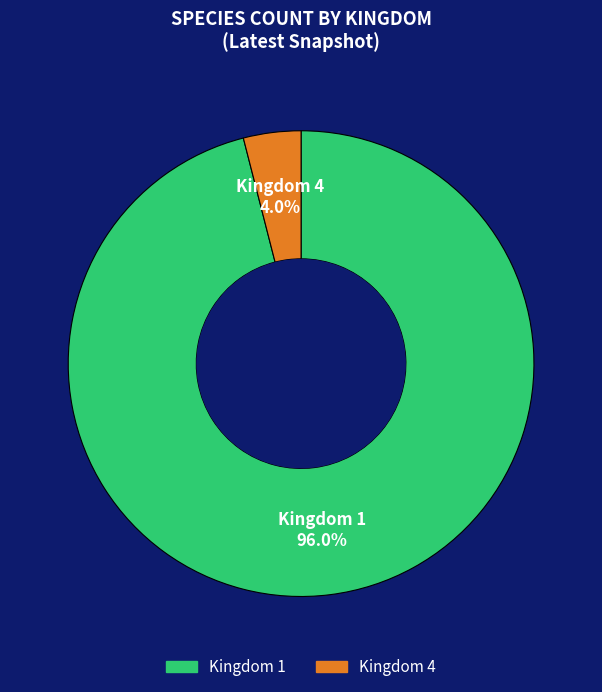

How many slices are in this pie chart?

2